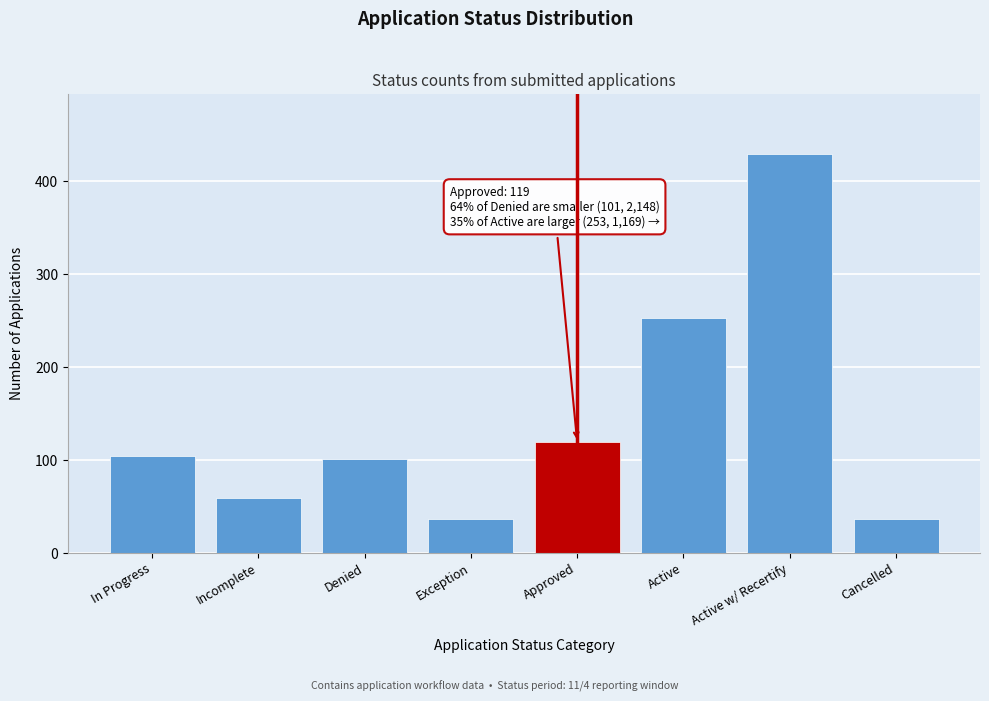

Reading left to right, list all the values displayed in this chart.

In Progress=104	Incomplete=59	Denied=101	Exception=36	Approved=119	Active=253	Active w/ Recertify=430	Cancelled=36